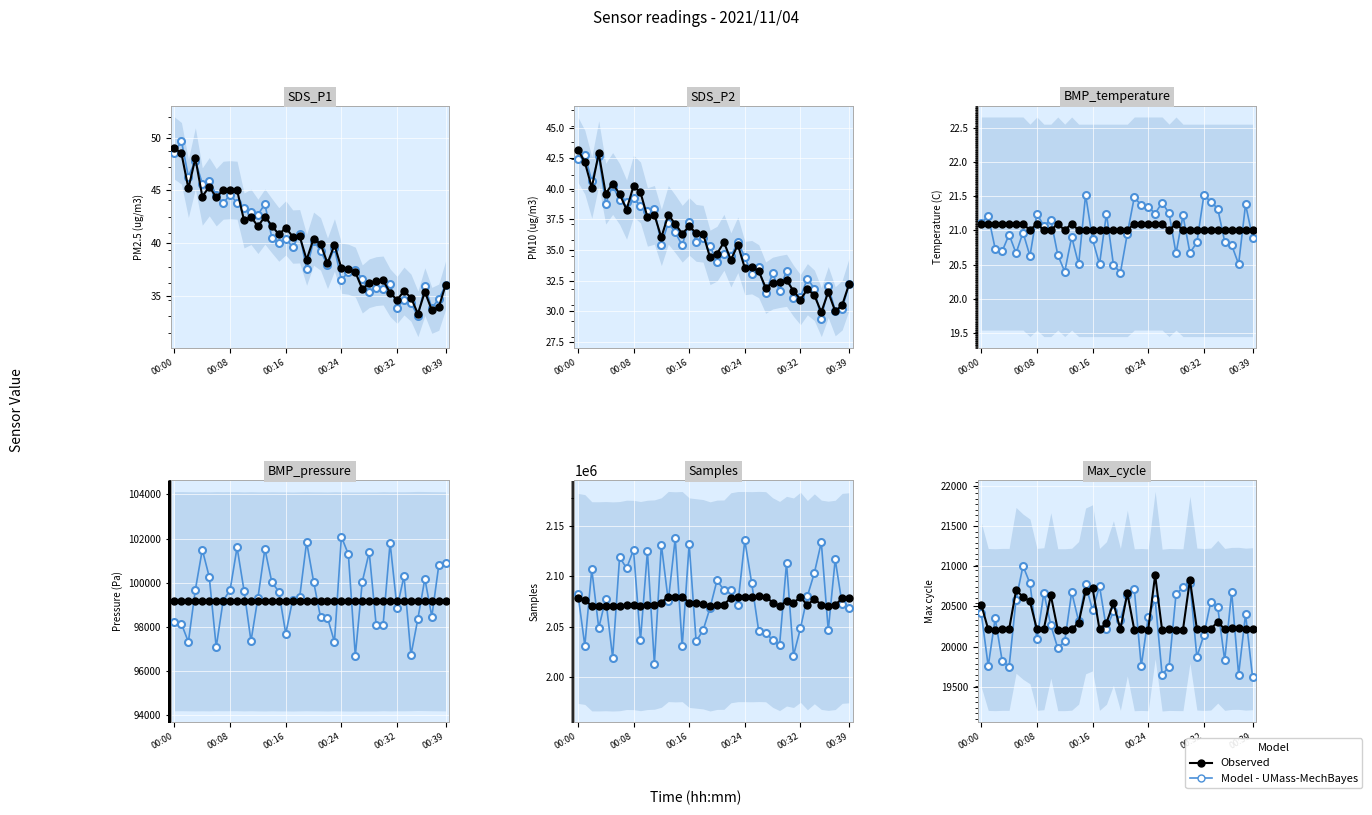

What is the value of the SDS_P2 point at the 37th from the left?

31.6